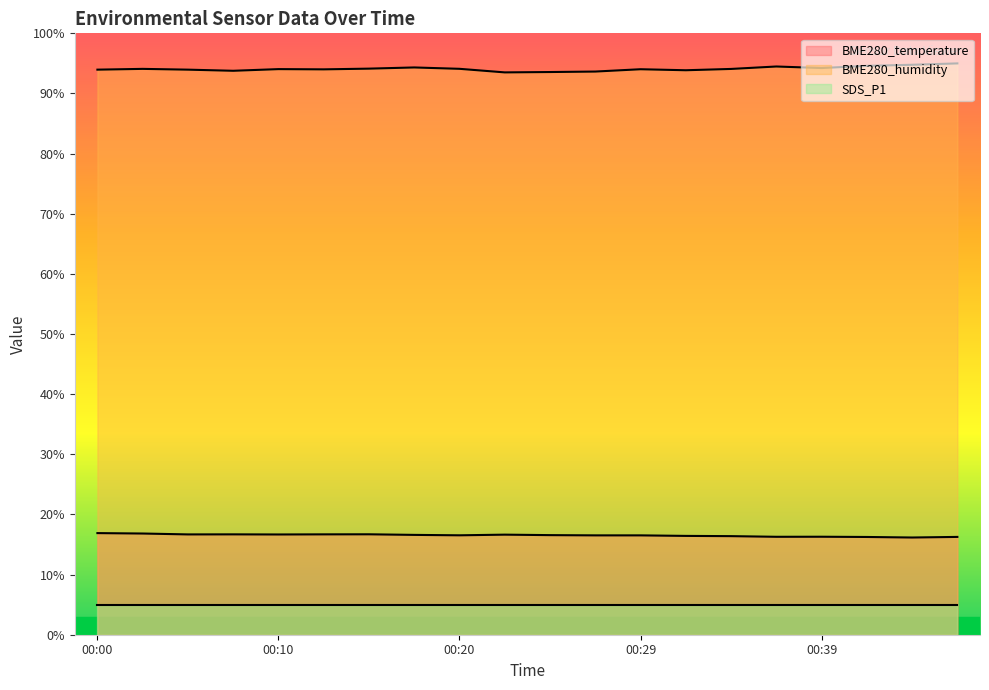

How many data points in BME280_humidity are less than 94?

7